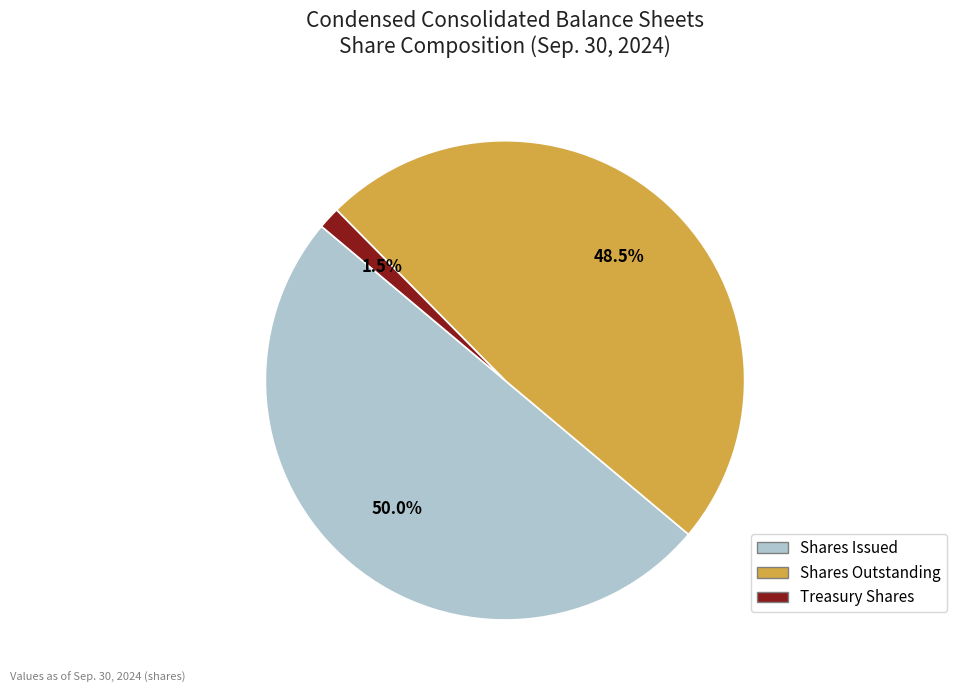

Between Shares Outstanding and Shares Issued, which is larger?

Shares Issued